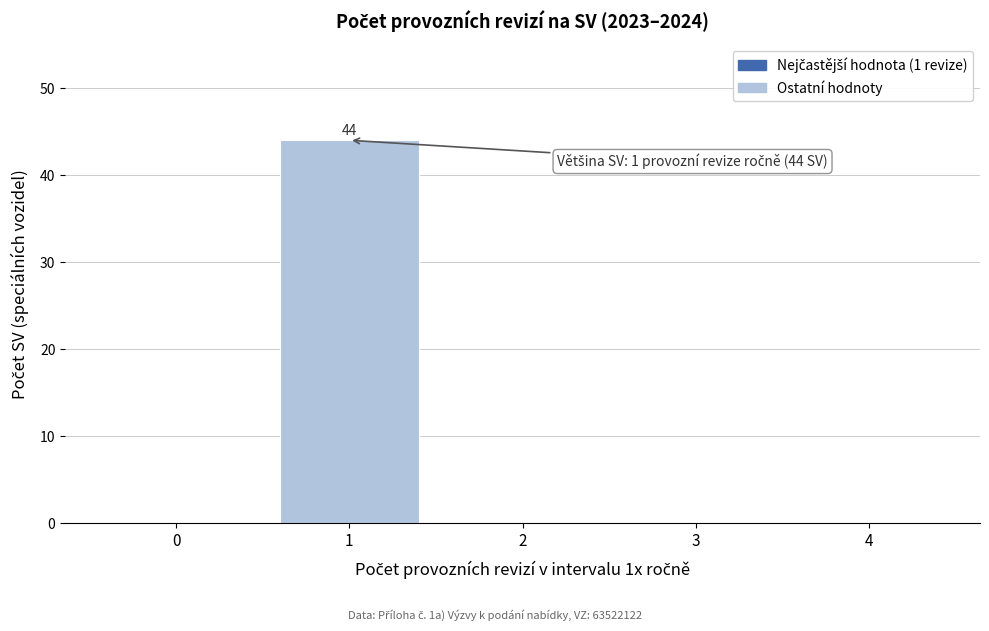

Reading right to left, extract all data points from this chart.

4=0	3=0	2=0	1=44	0=0